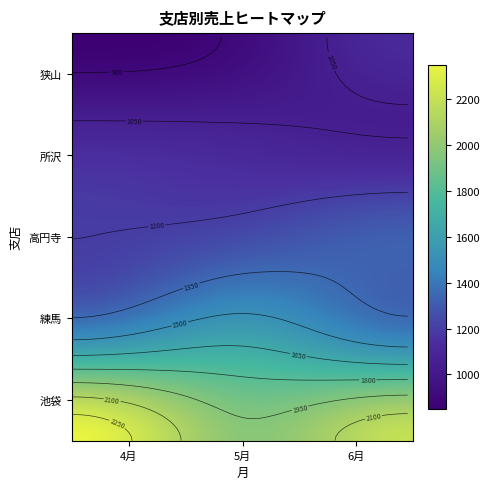

Between 2 and 1, which is larger?

2